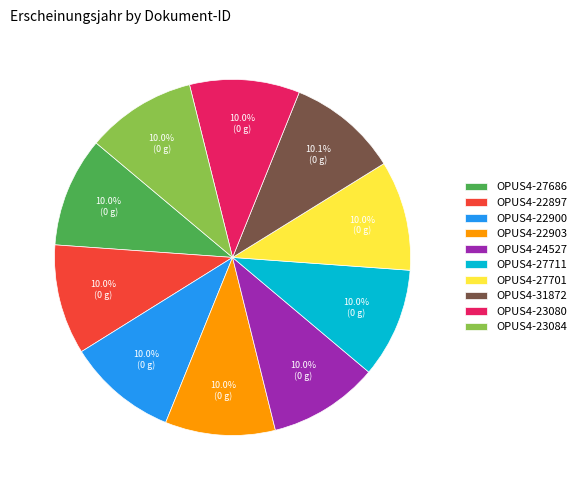

How many segments does this pie chart have?

10